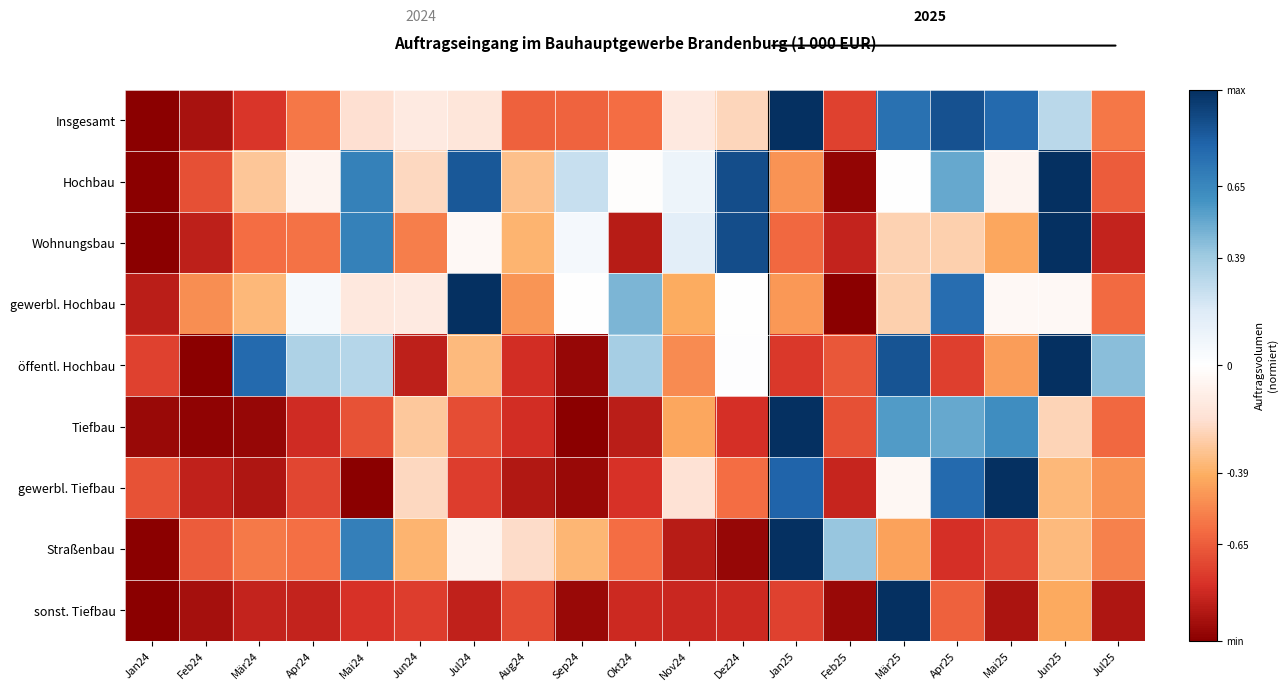

Between Jan25 and Jul25, which series saw the biggest shift?

Tiefbau